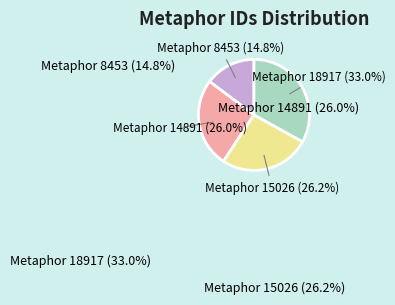

Is there a majority slice in this chart?

No